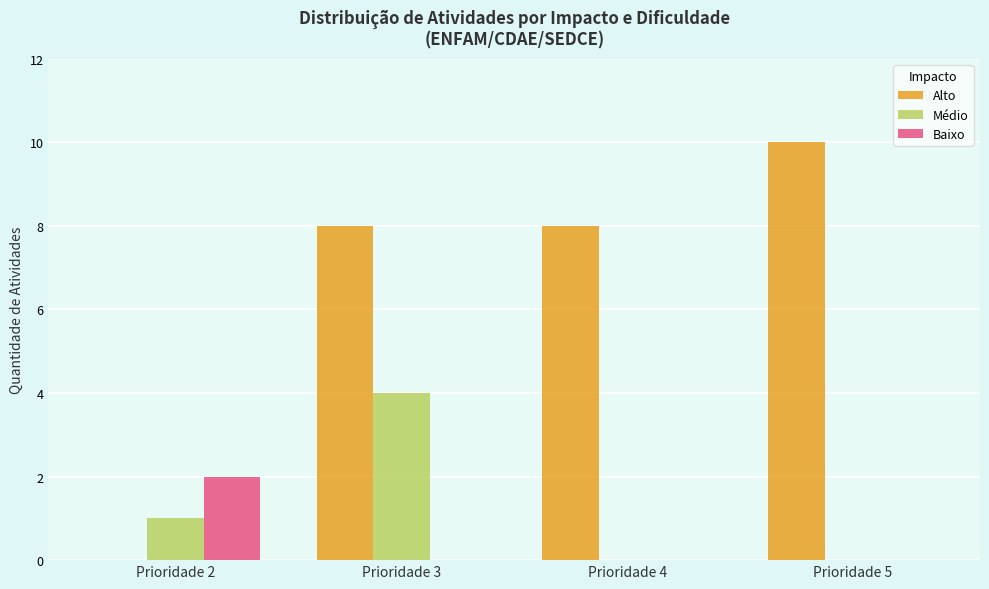

Reading right to left, extract all data points from this chart.

Alto: 10	8	8	0
Médio: 0	0	4	1
Baixo: 0	0	0	2